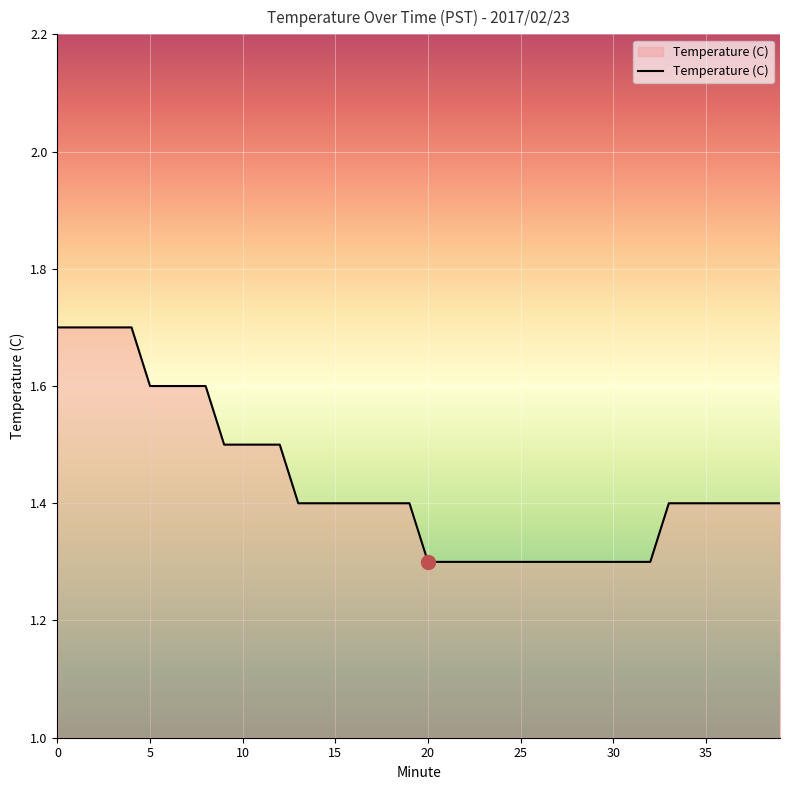

What is the maximum value shown in the chart?

1.7